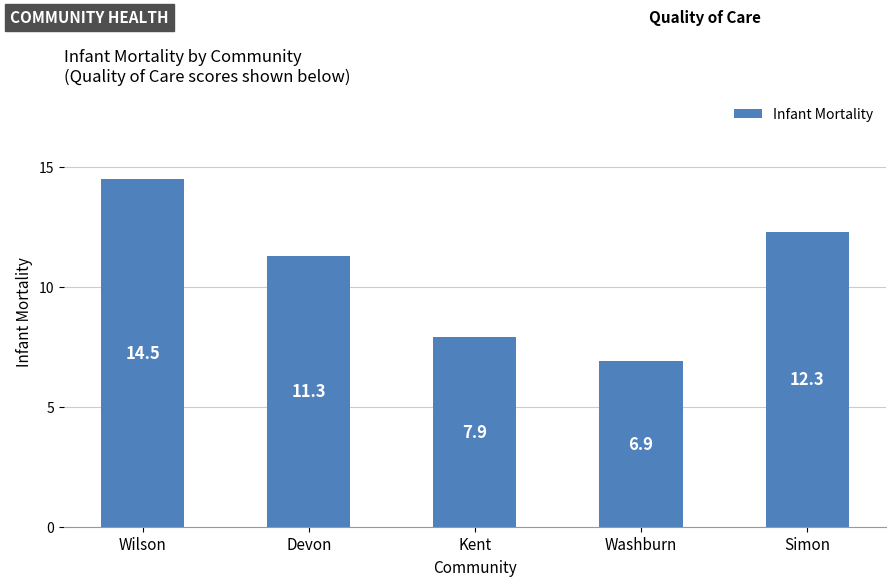

Which category has the highest value across all series?

Wilson